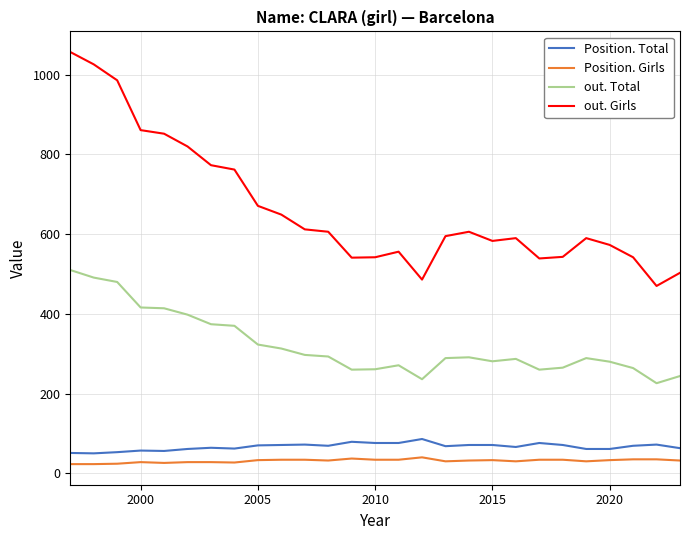

Rank the series by their maximum value, from lowest to highest.

Position. Girls, Position. Total, out. Total, out. Girls